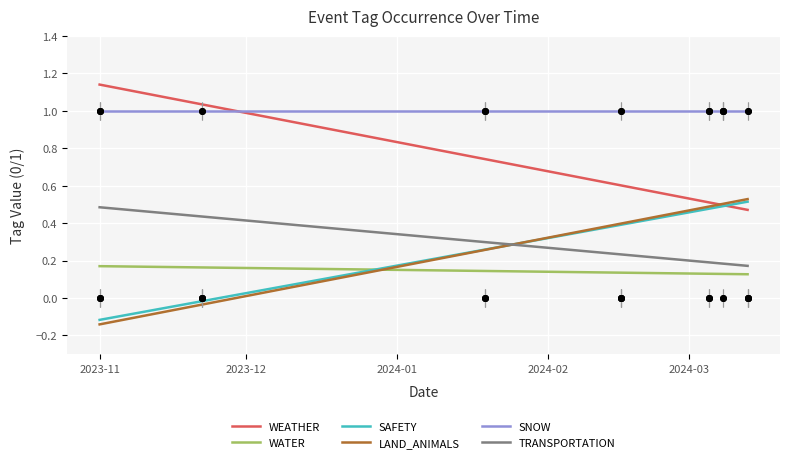

True or false: SAFETY and SNOW intersect in this chart.

False